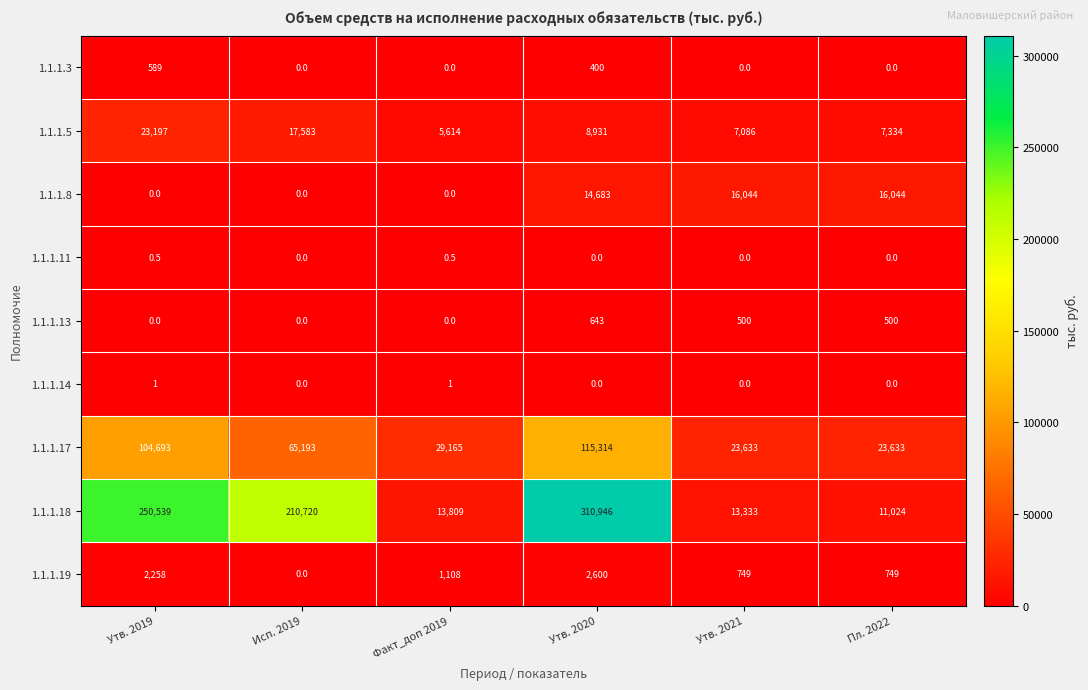

What is the difference between the maximum and minimum values in the 1.1.1.17 series?

91681.0